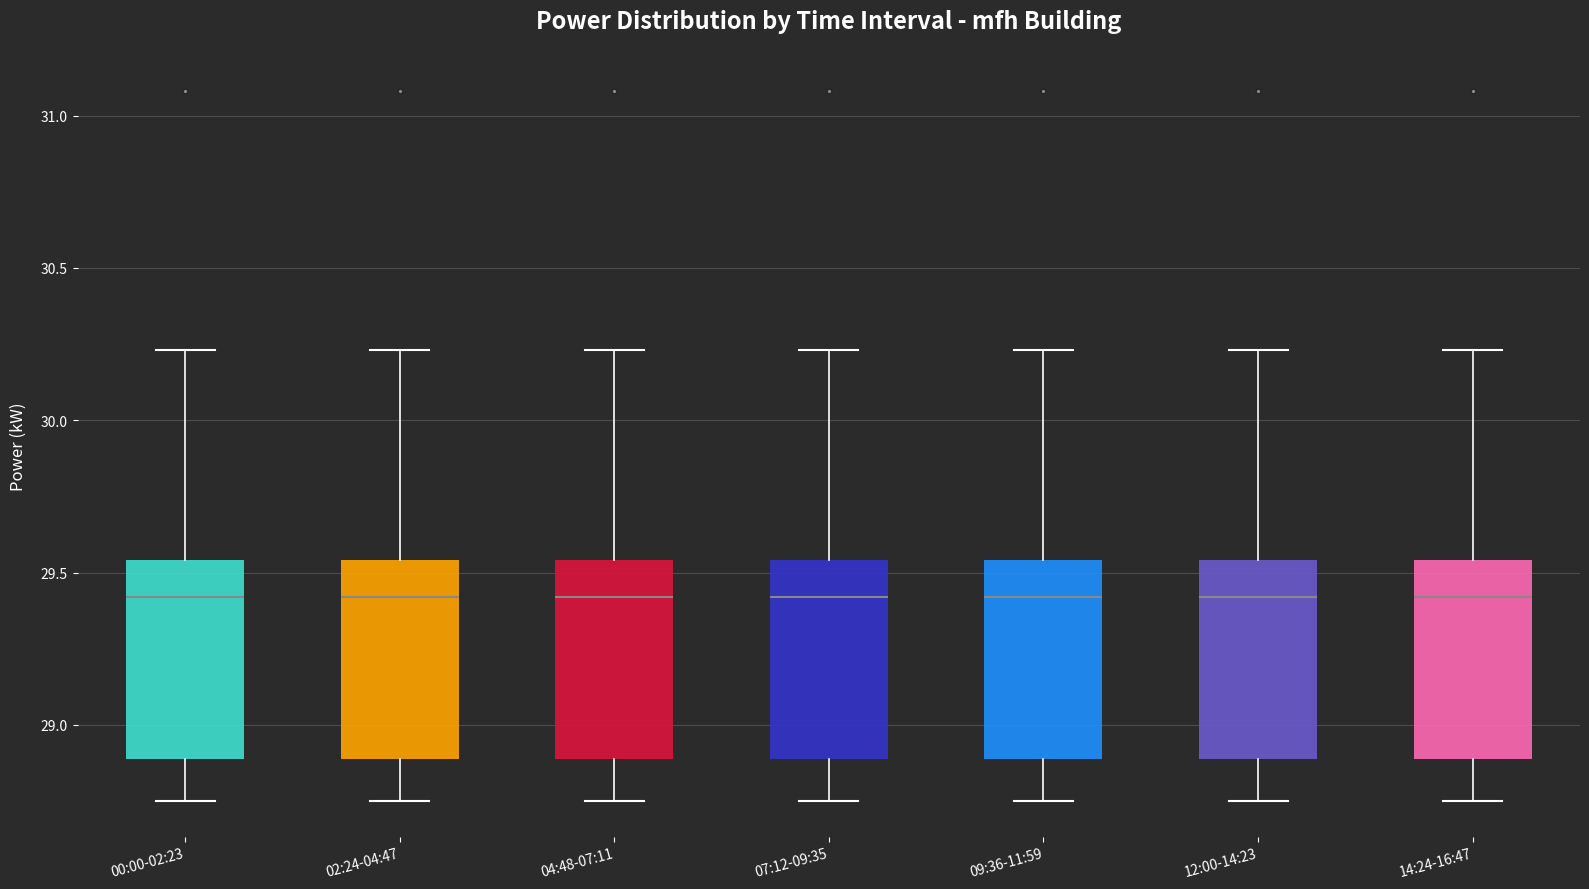

Where is the upper edge of the box for 07:12-09:35 on the y-axis? The values are not printed on the chart, so give them approximately, as read against the axis.

29.55